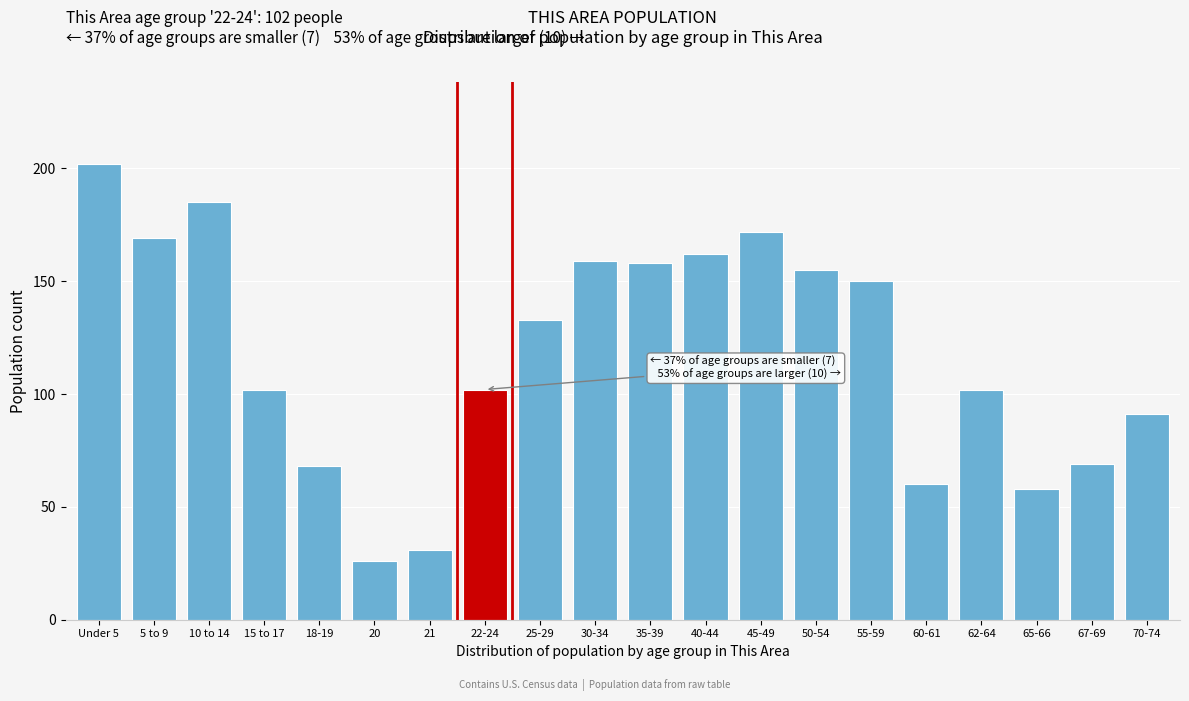

Reading right to left, list all the values displayed in this chart.

91	69	58	102	60	150	155	172	162	158	159	133	102	31	26	68	102	185	169	202